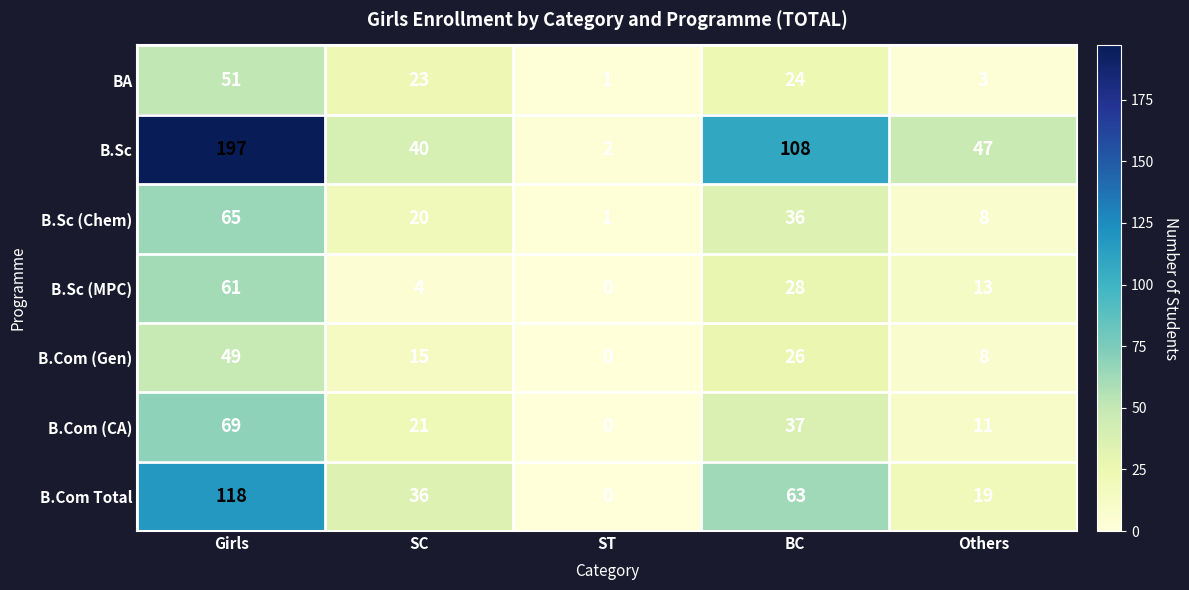

The value of B.Com Total at BC is 63. True or false?

True